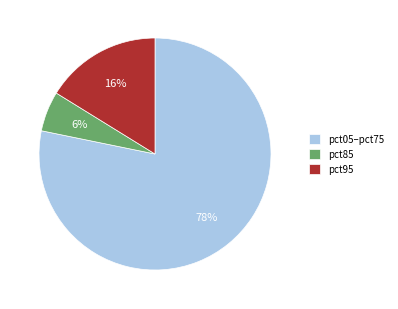

Which category accounts for the majority?

pct05–pct75